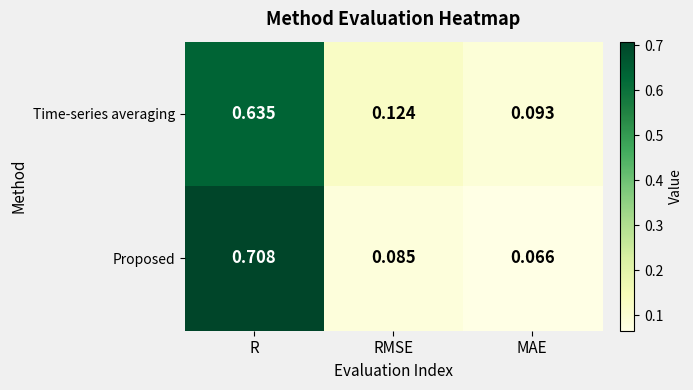

Which label corresponds to the smallest value in the chart?

MAE